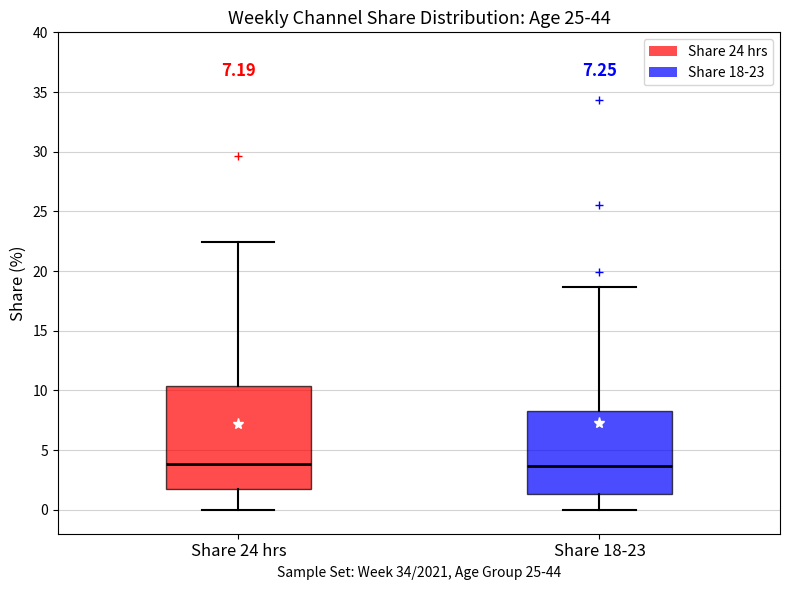

Where is the lower edge of the box for Share 24 hrs on the y-axis? The values are not printed on the chart, so give them approximately, as read against the axis.

2.0